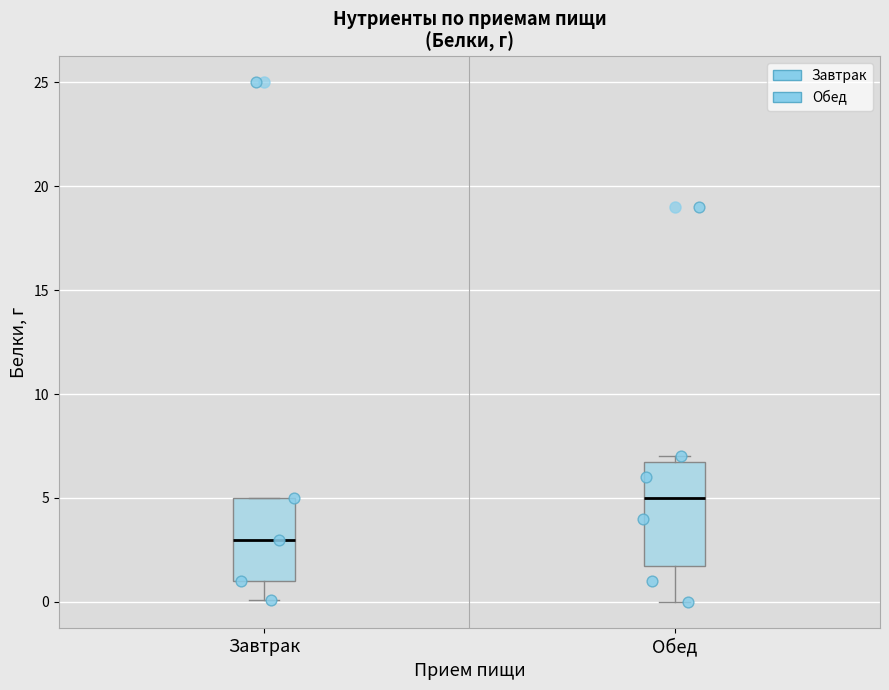

Which box's median line is the lowest?

Завтрак